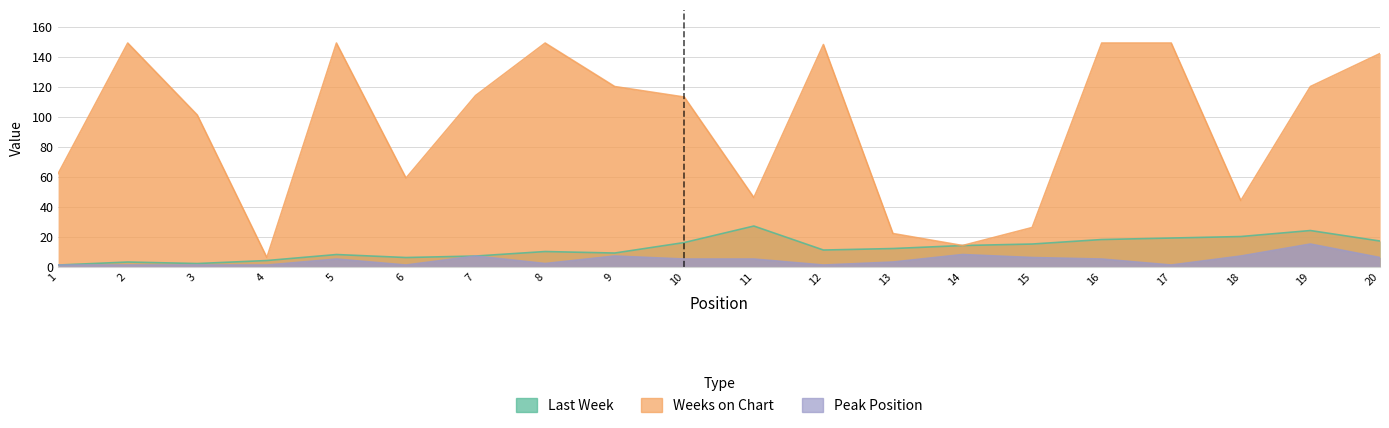

Which has a higher value, 15 or 2?

15